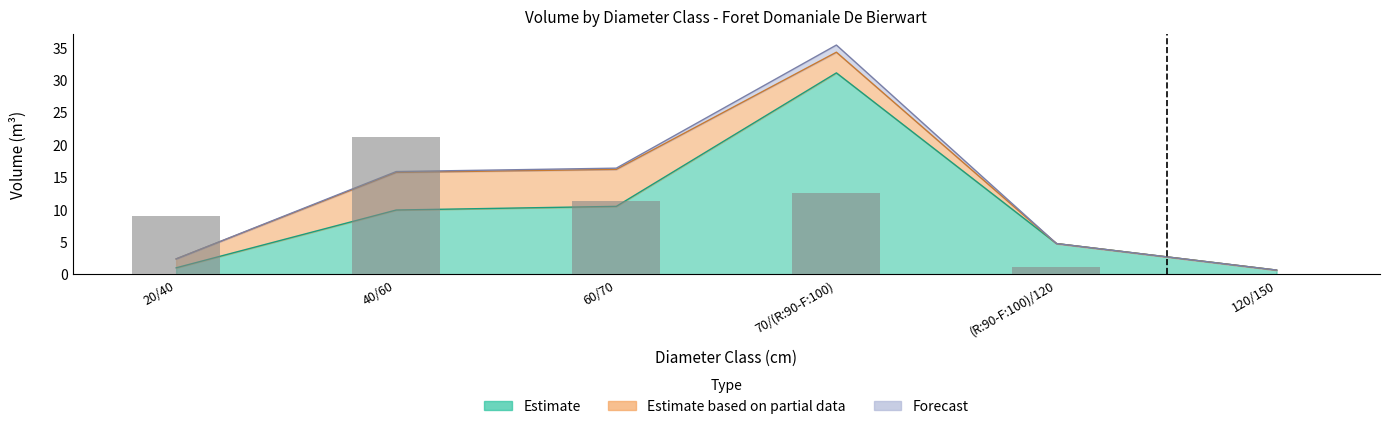

What is the label of the 1st bar from the left?

20/40